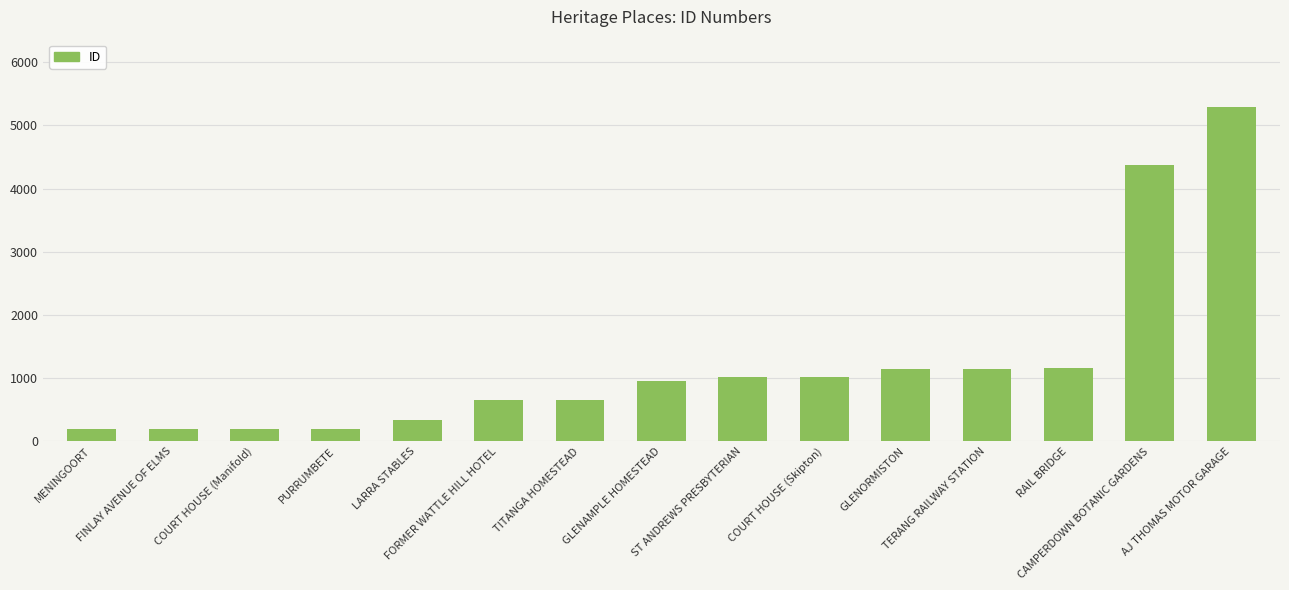

The chart shows a value of 333 at LARRA STABLES. True or false?

True